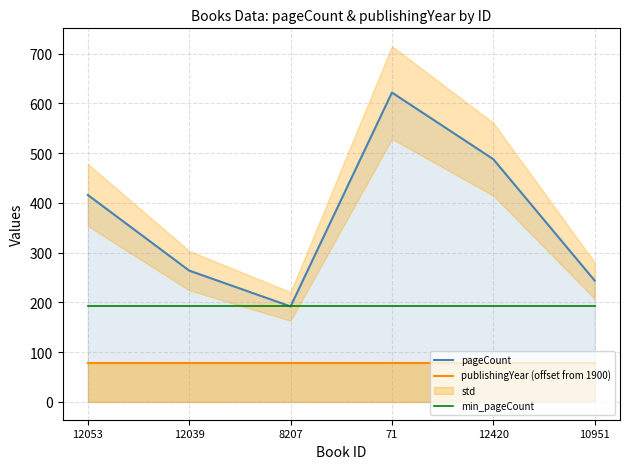

The pageCount series shows 972 at 71. True or false?

False